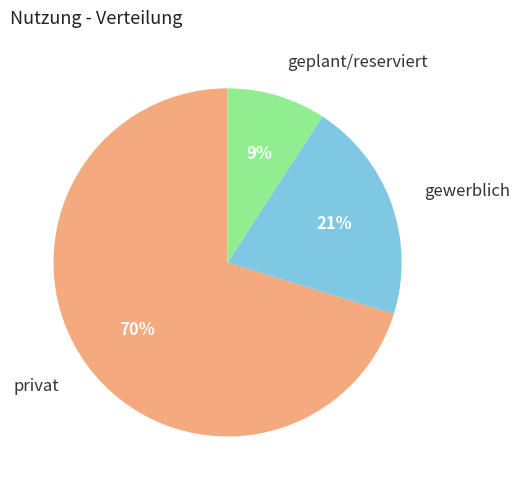

To the nearest percent, what is the difference between the largest and smallest slice percentages?

61%